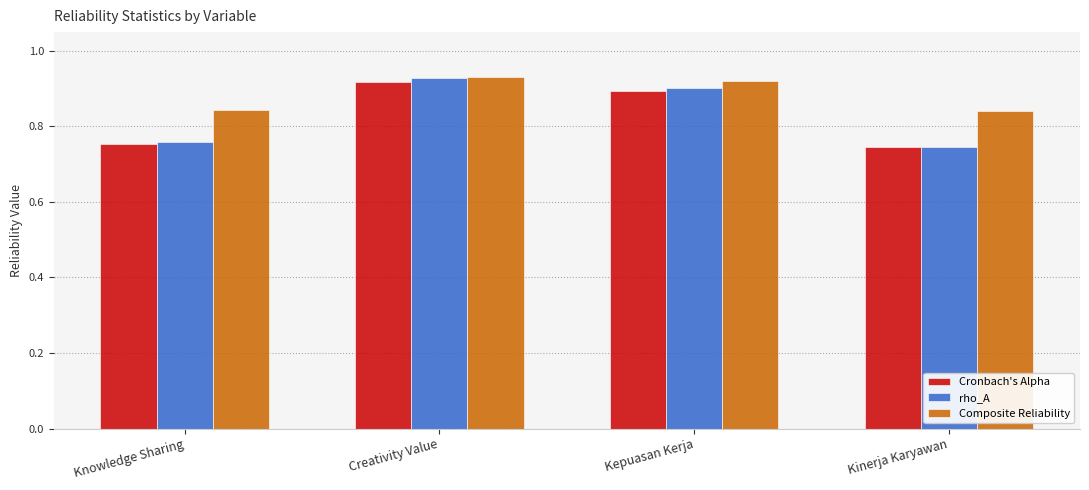

What is the sum of all rho_A values?

3.3